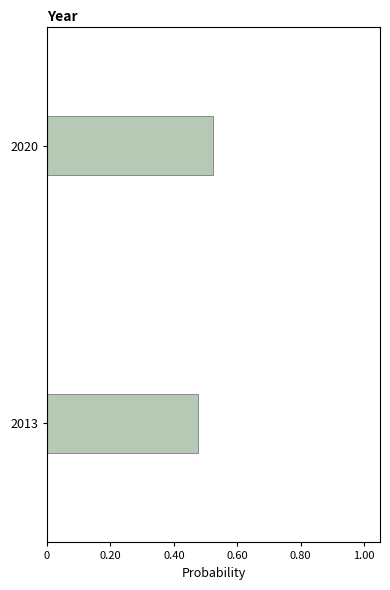

Is it true that the value at 2013 is 0.1?

False